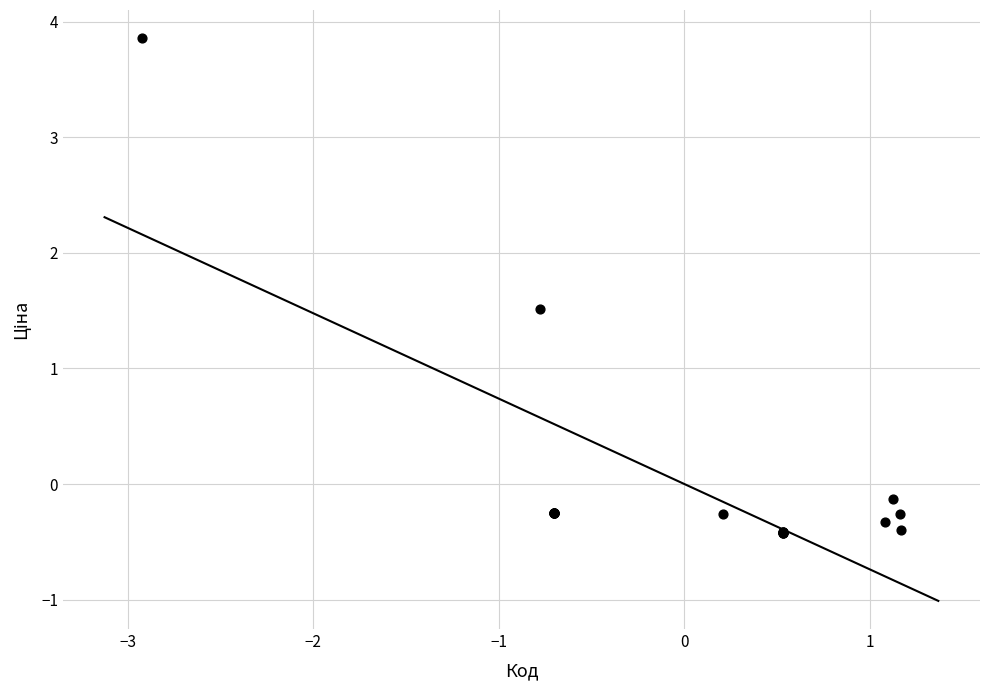

What Y value in the scatter plot is closest to 1?

1.5